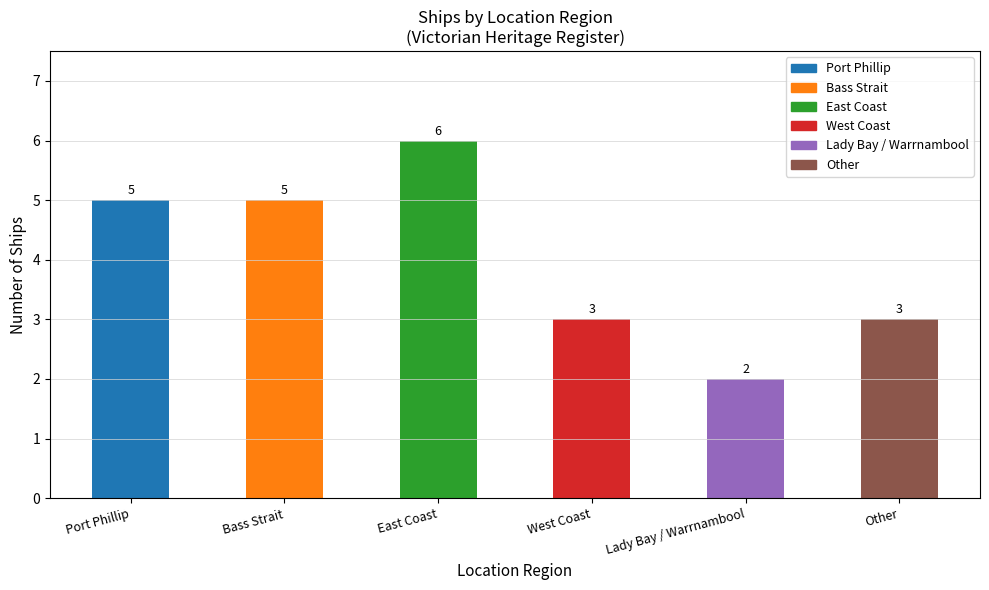

Which category has the lowest value across all series?

Lady Bay / Warrnambool